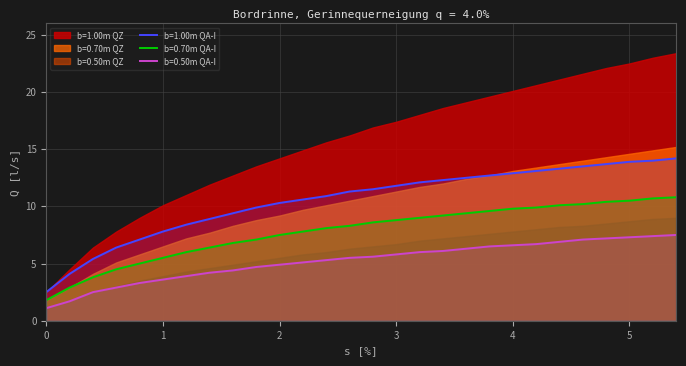

True or false: b=0.70m QA-I and b=1.00m QA-I cross at least once.

False